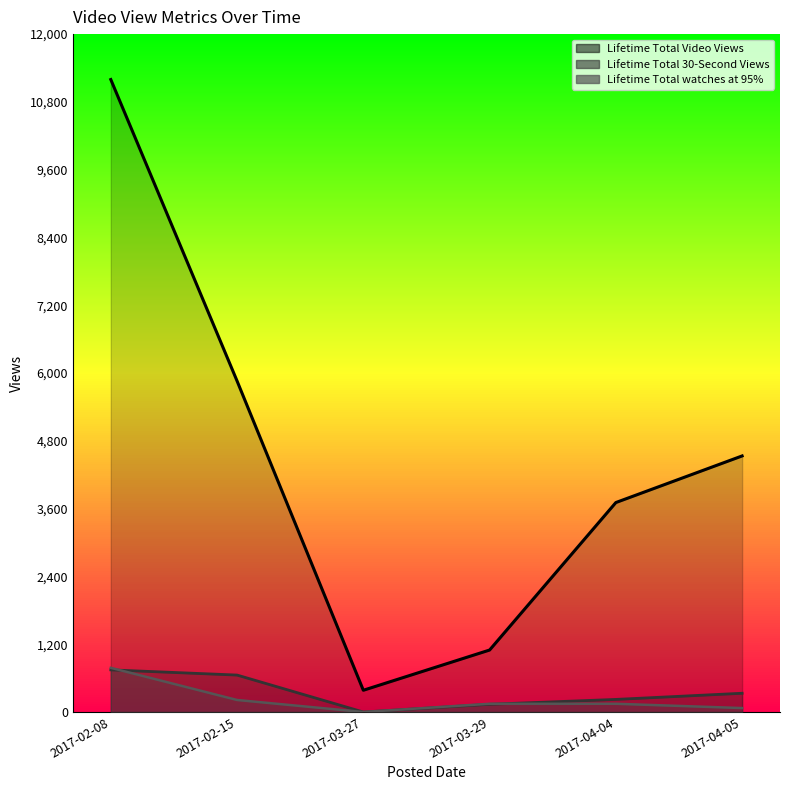

What is the sum of the Lifetime Total 30-Second Views values at 2017-03-27 and 2017-04-05?

332